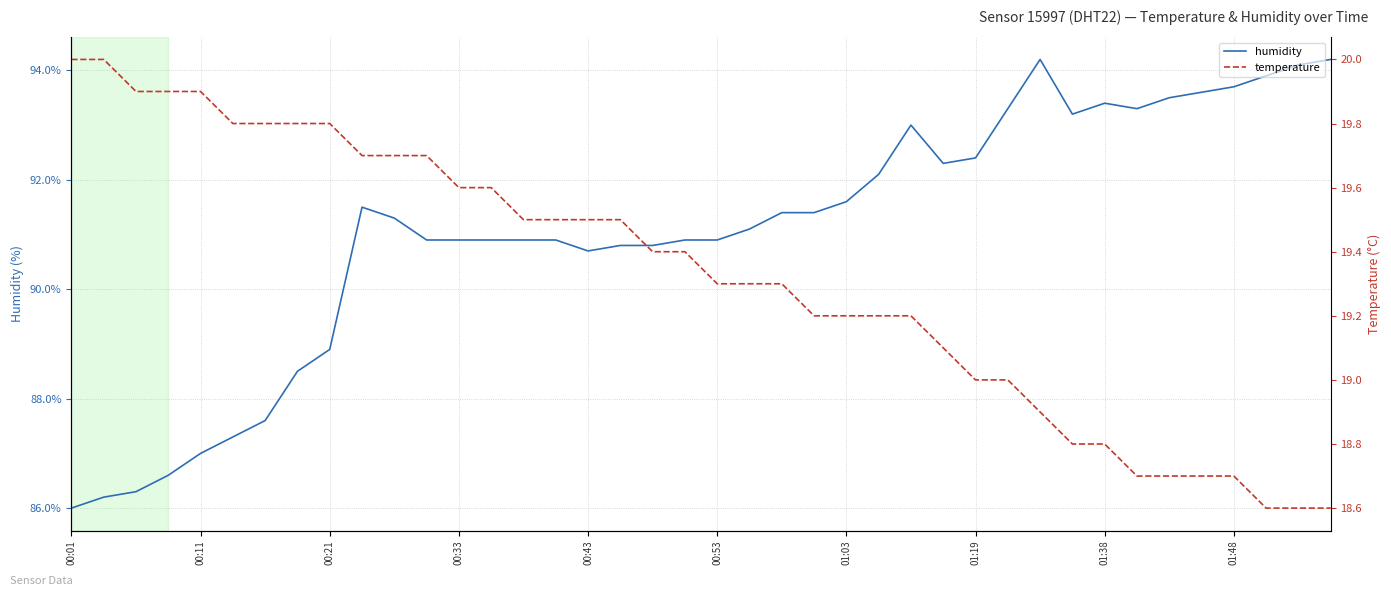

Is it true that humidity equals 87.0 at 00:11?

True